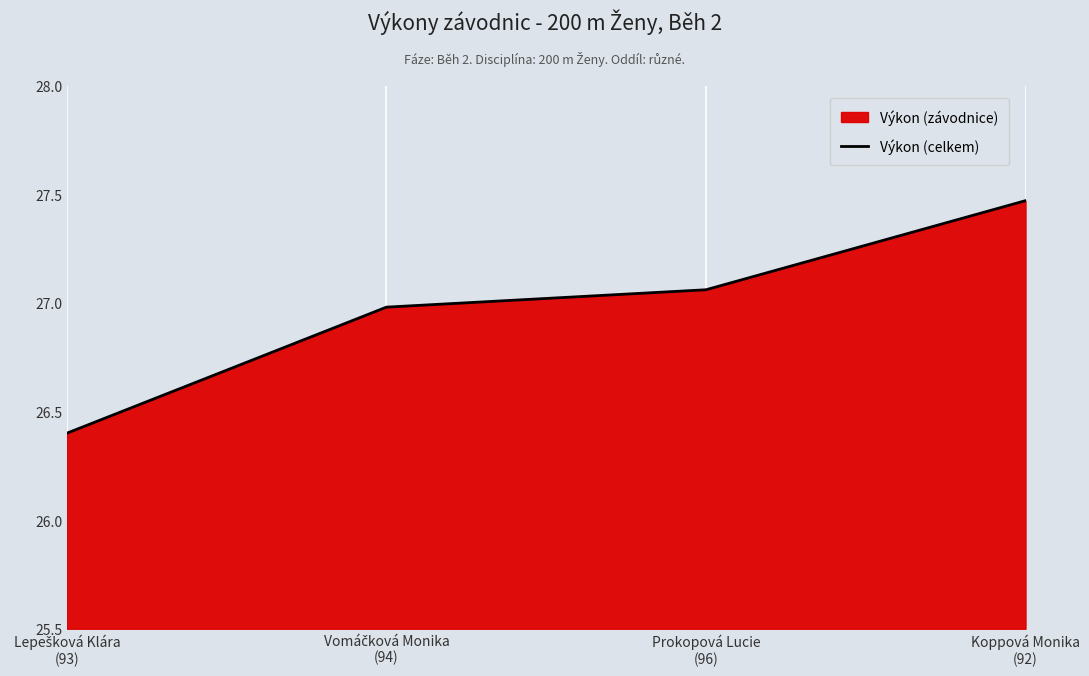

Reading right to left, extract all data points from this chart.

Koppová Monika
(92)=27.5	Prokopová Lucie
(96)=27.1	Vomáčková Monika
(94)=27.0	Lepešková Klára
(93)=26.4